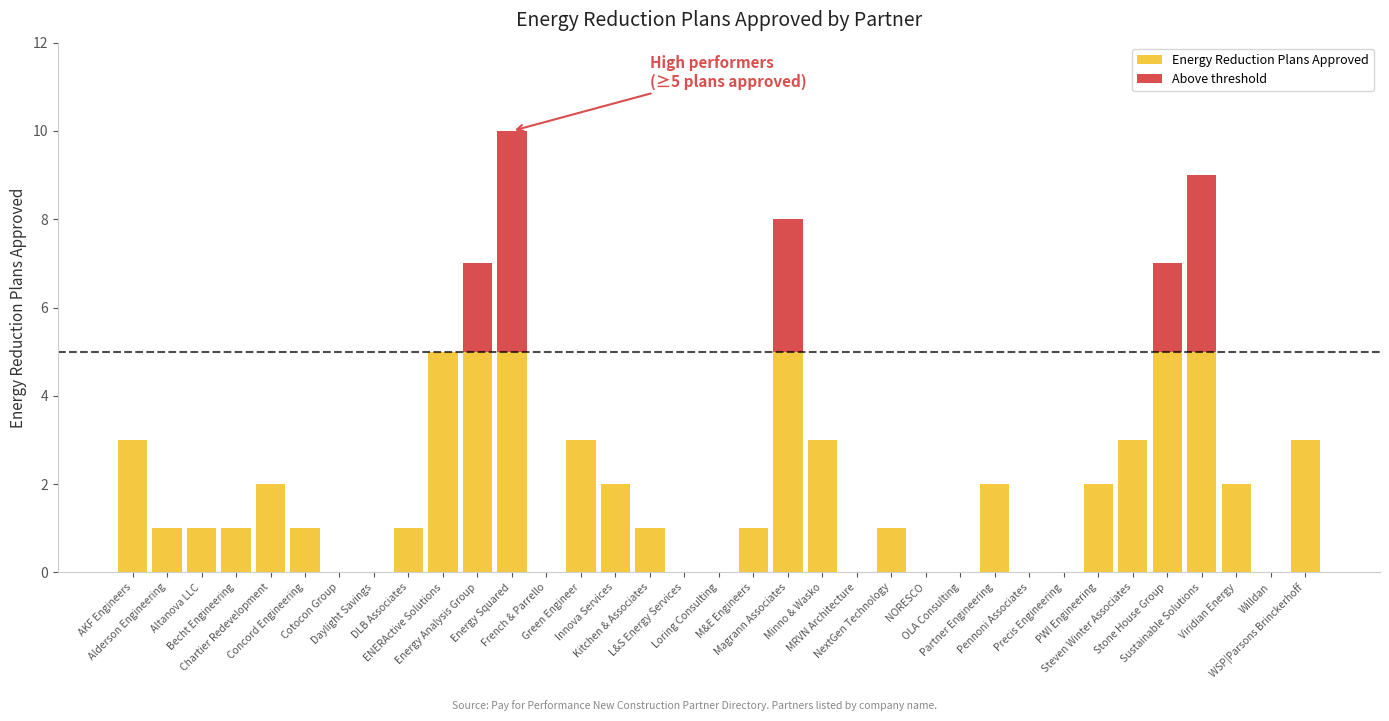

What is the sum of all Energy Reduction Plans Approved values?

63